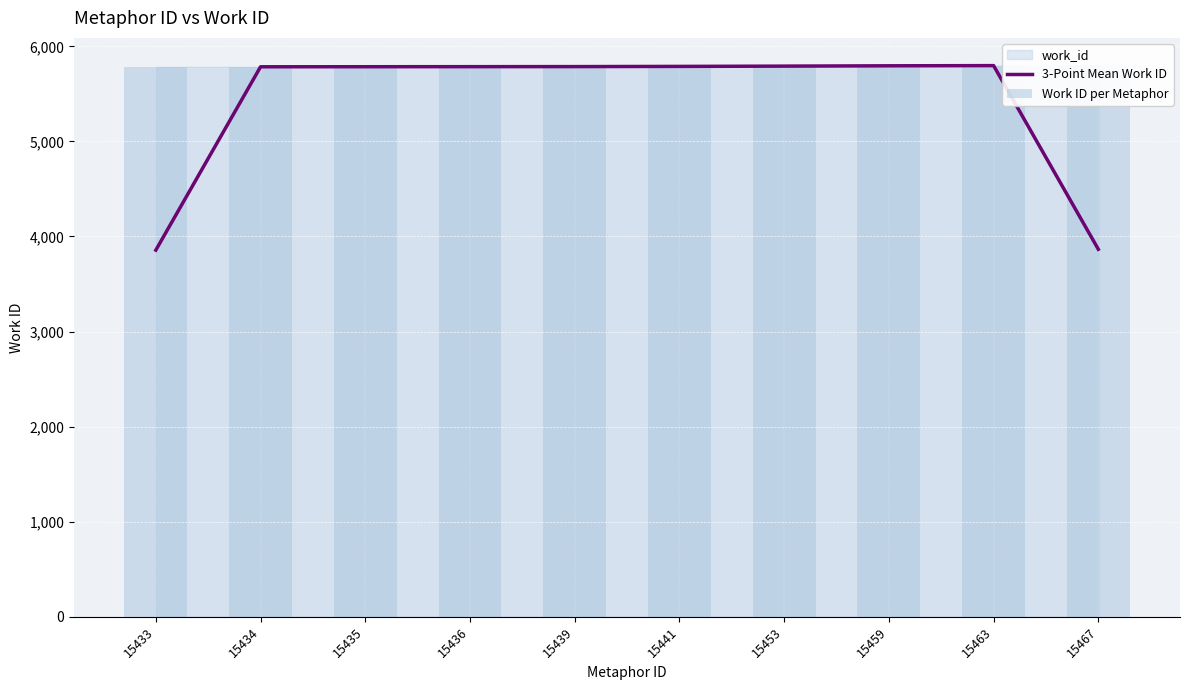

What is the difference between the maximum and minimum values in the Work ID per Metaphor series?

14.0